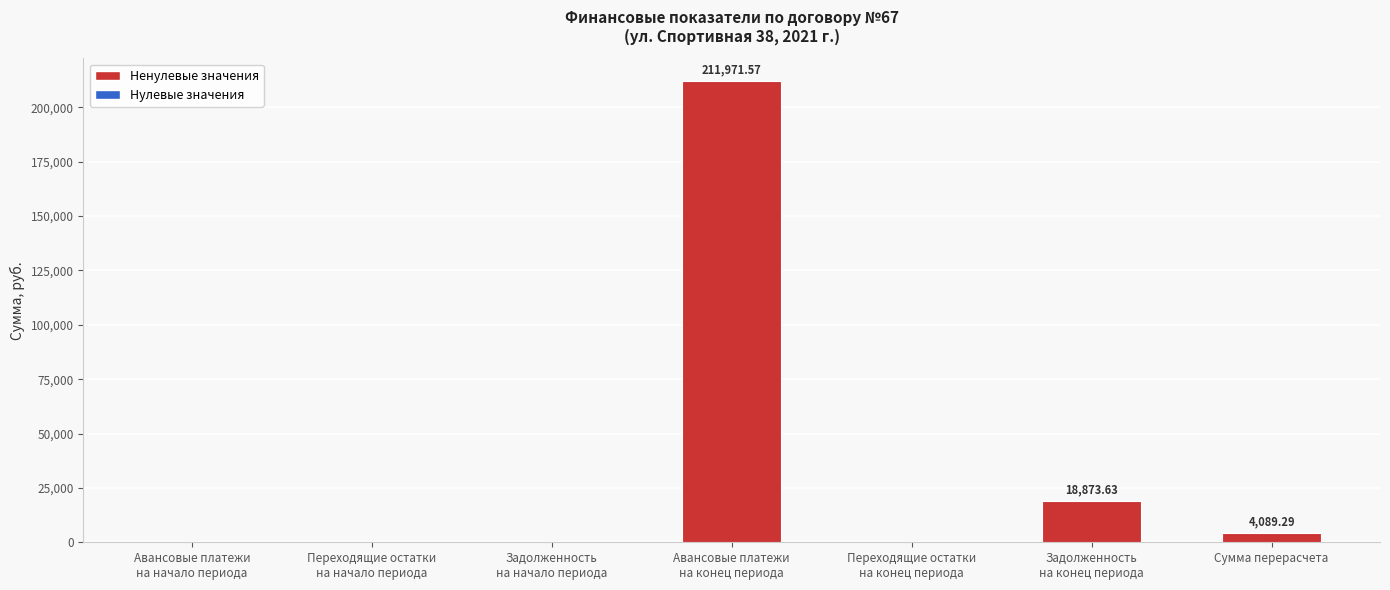

At which category does the chart reach its peak across all series?

Авансовые платежи
на конец периода